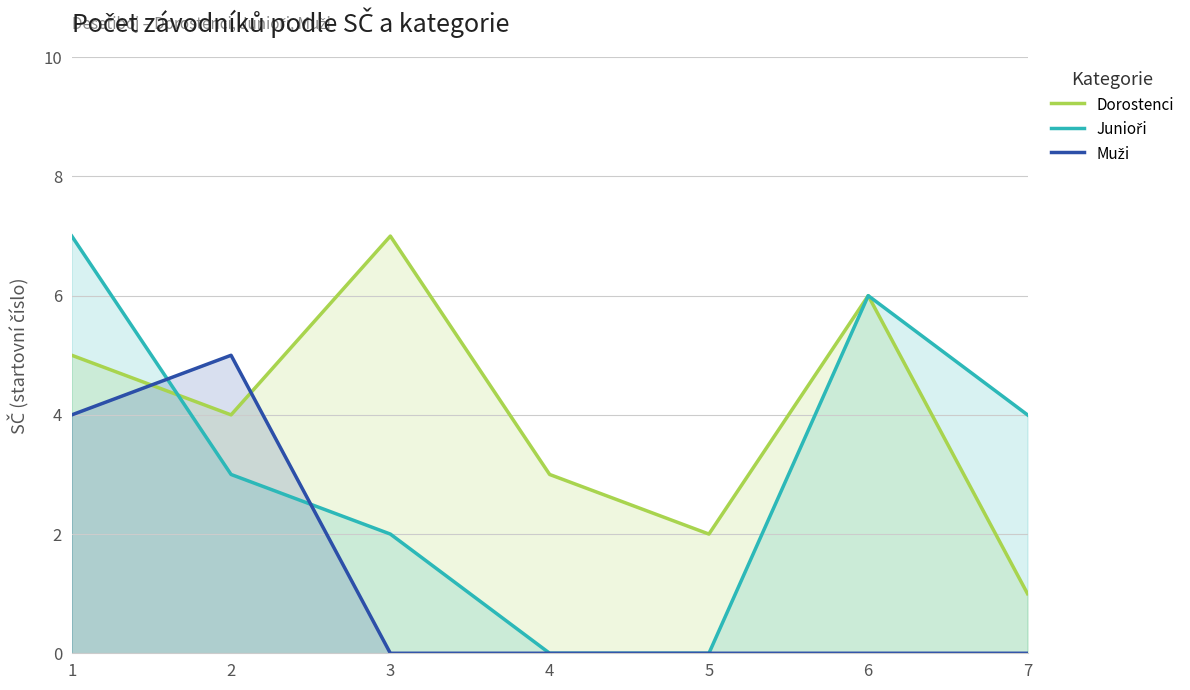

Which series has the largest range (max minus min)?

Junioři